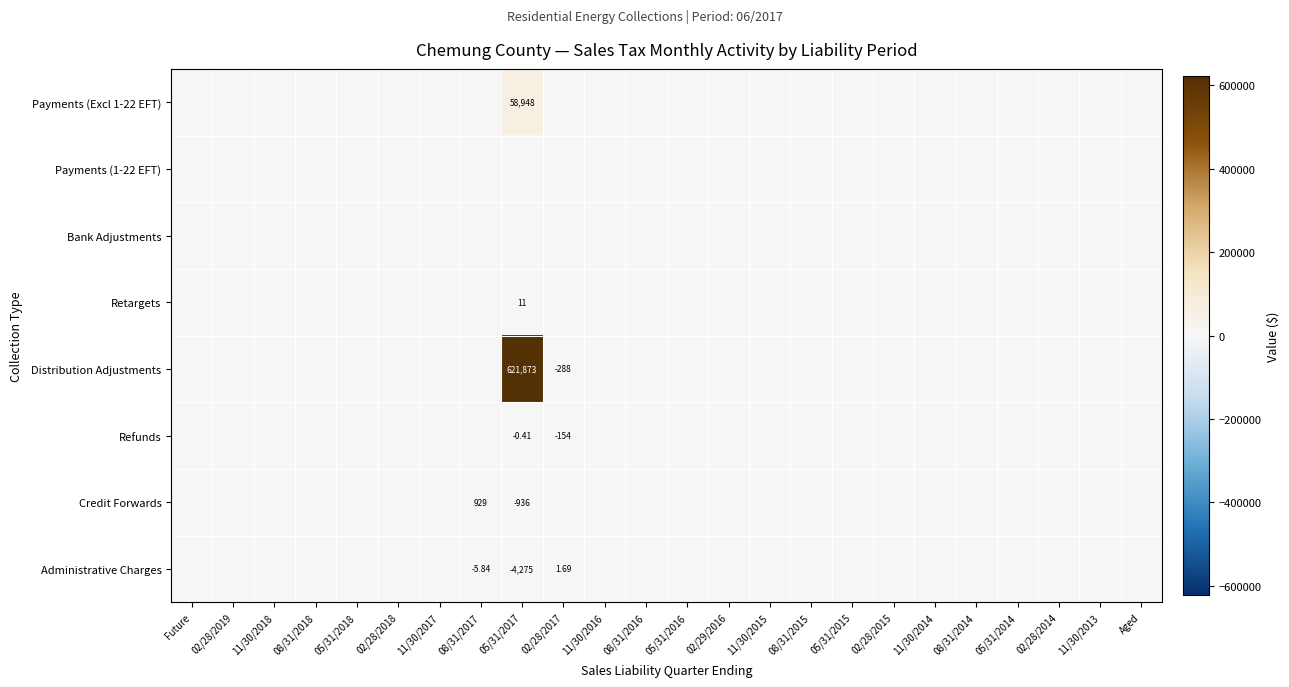

How many values in Refunds are below zero?

2